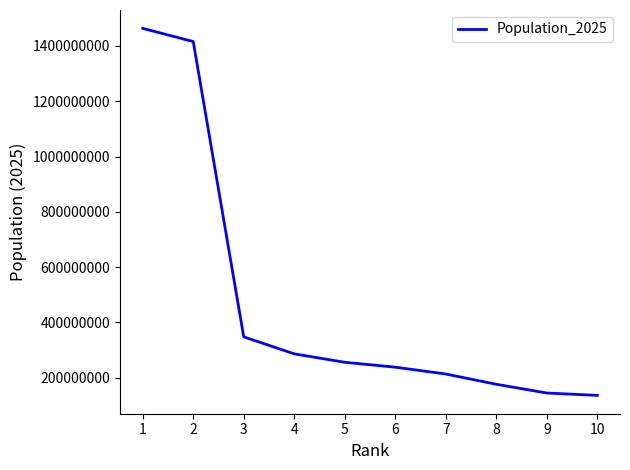

Approximately how many times larger is the value at 9 compared to 4?

0.5